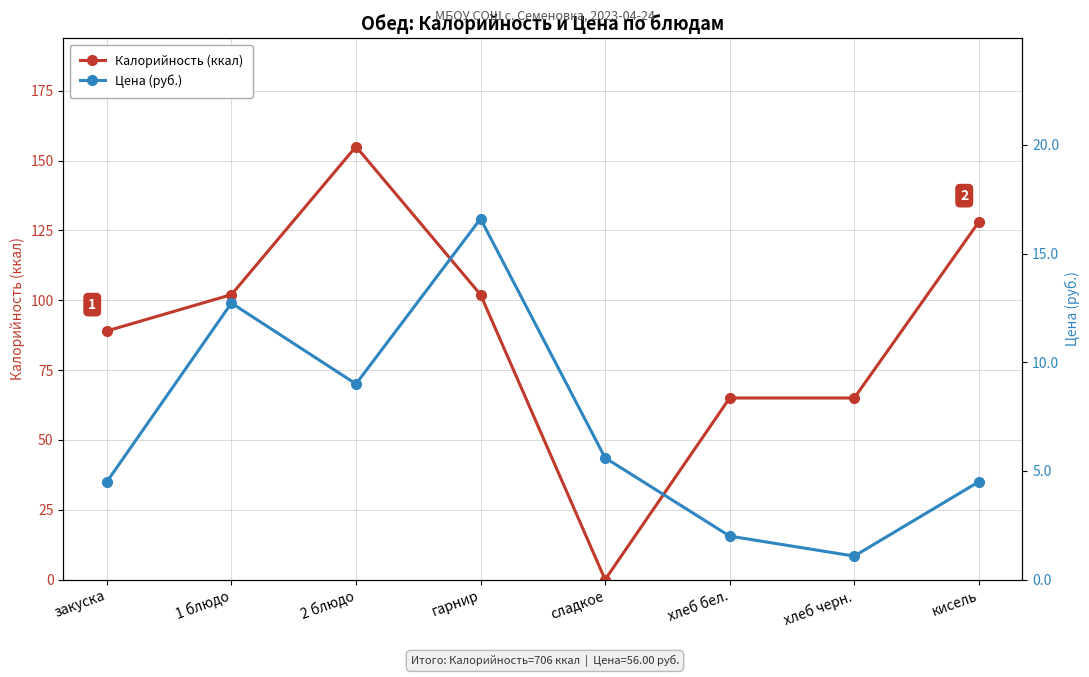

What is the greatest value displayed?

155.0